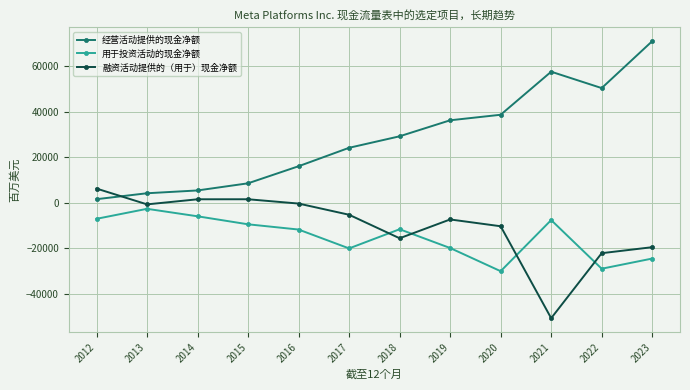

How many data points in 融资活动提供的（用于）现金净额 are above -5235?

5